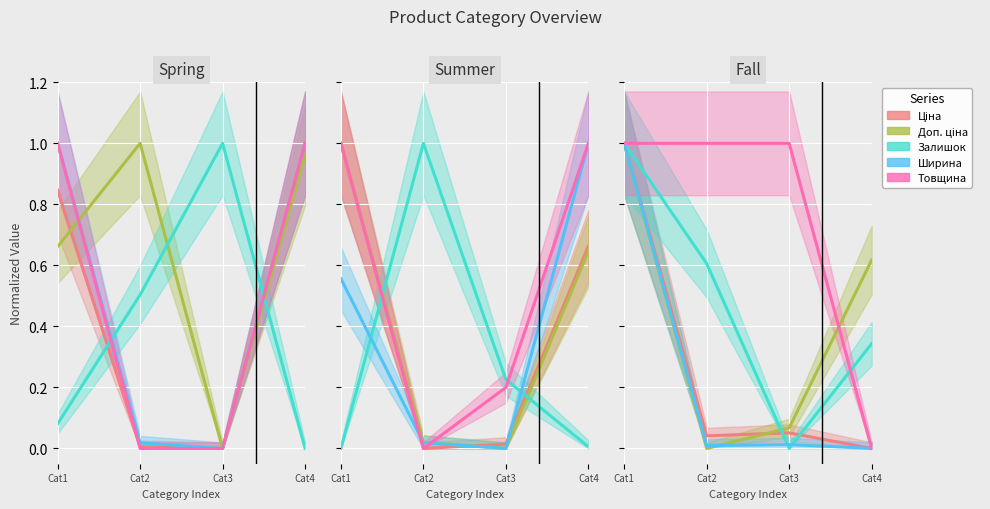

Is the value of Залишок at Cat2 greater than the value of Доп. ціна at Cat1?

No